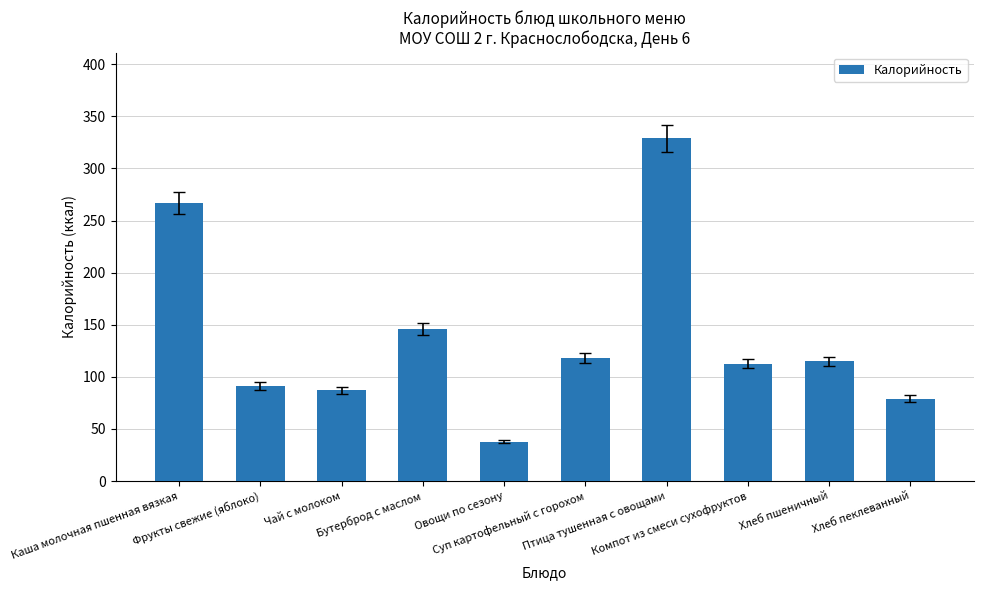

What is the greatest value displayed?

329.0